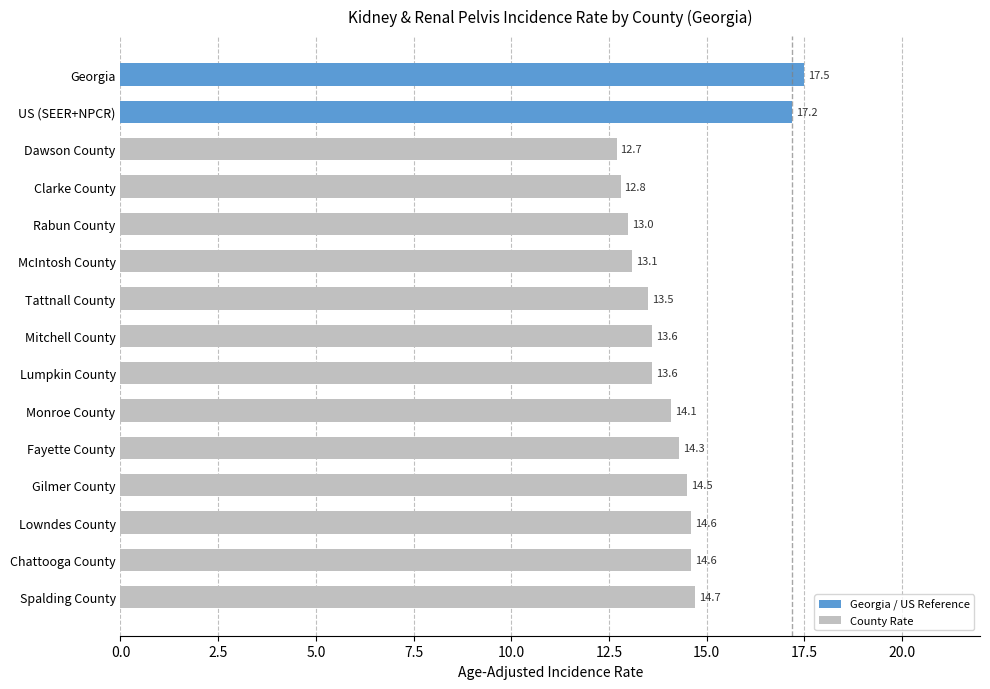

What is the change in value from Fayette County to Chattooga County?

+0.3